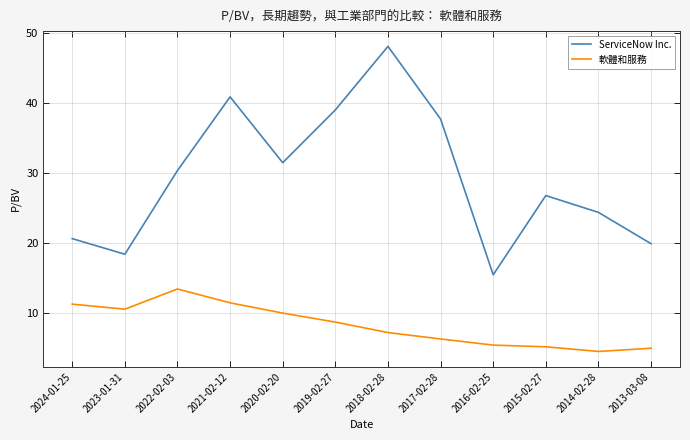

True or false: ServiceNow Inc. and 軟體和服務 intersect in this chart.

False